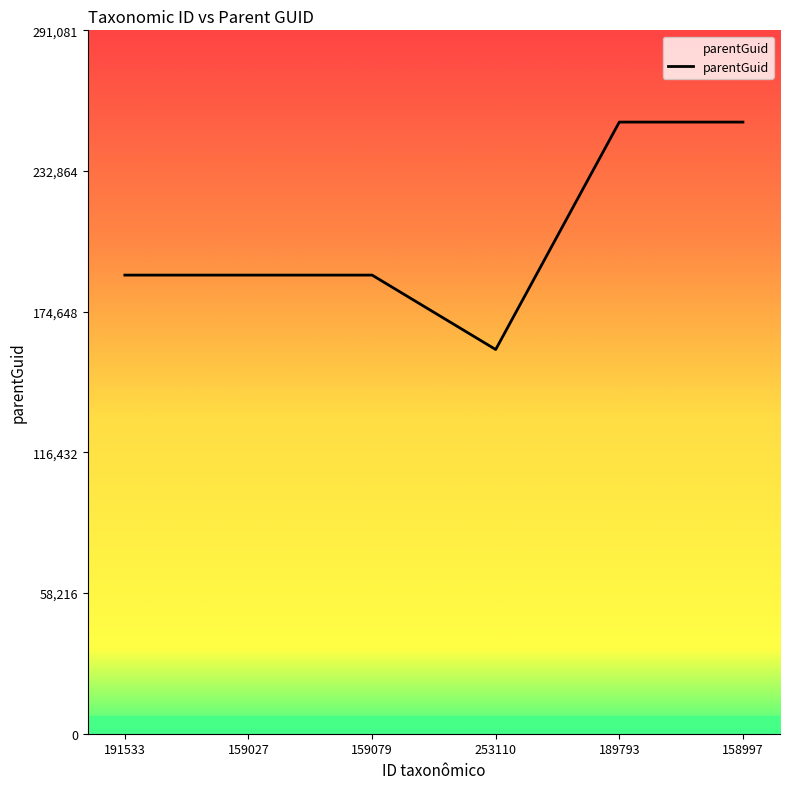

Count the number of data series in this chart.

1